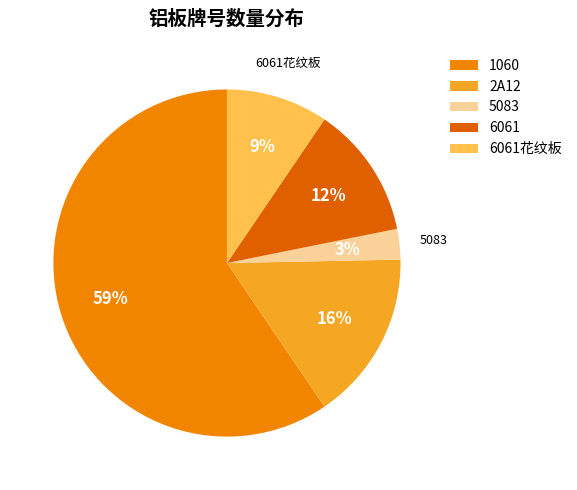

The 6061 slice represents 23% of the pie. True or false?

False